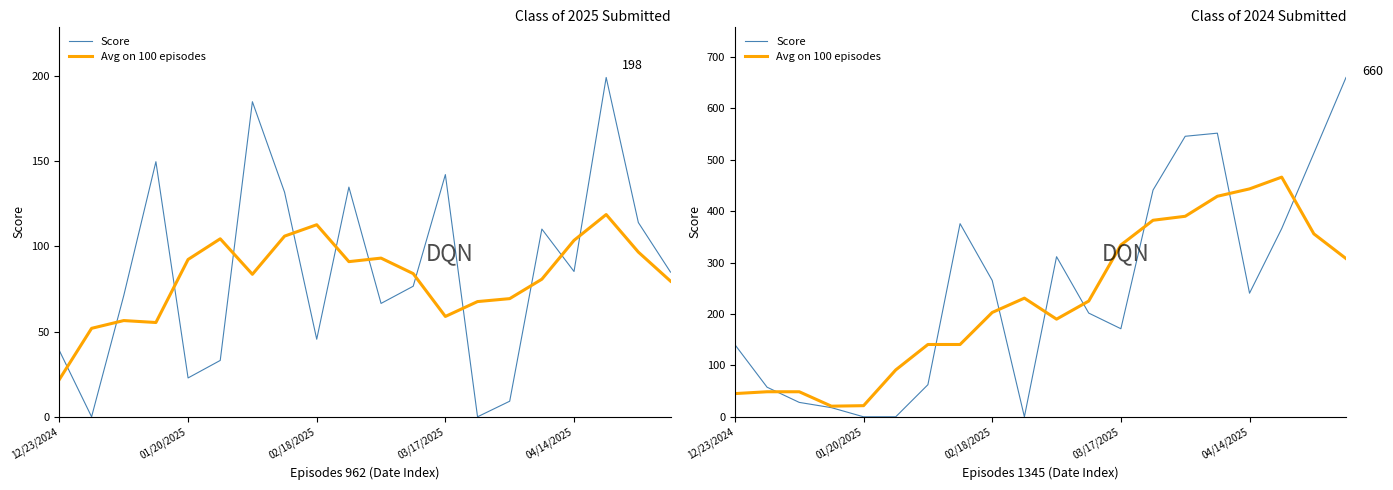

How many interior local valleys does the Avg on 100 episodes series have?

2